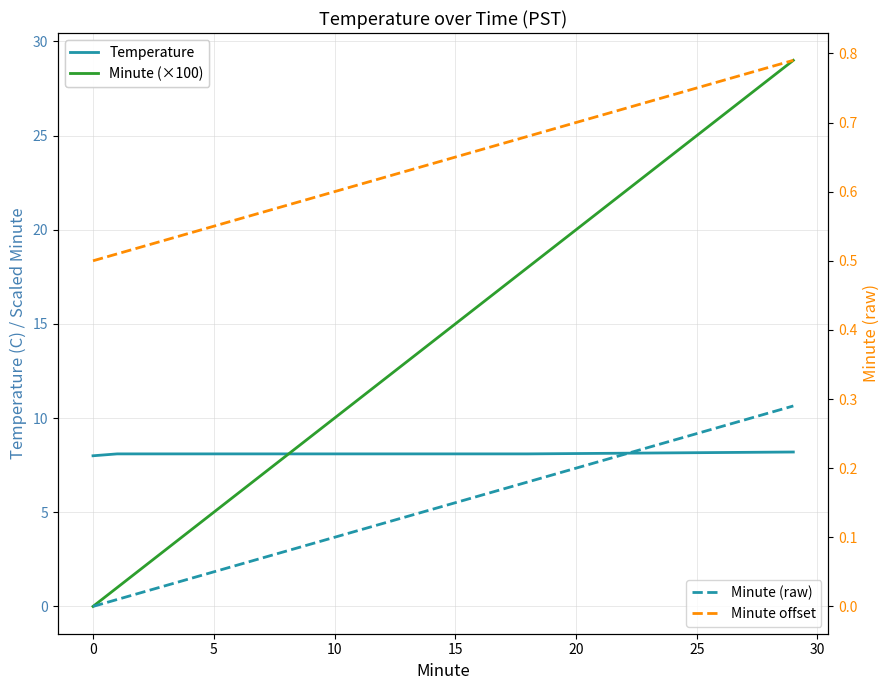

The Minute (raw) series shows 0.1 at 9. True or false?

False